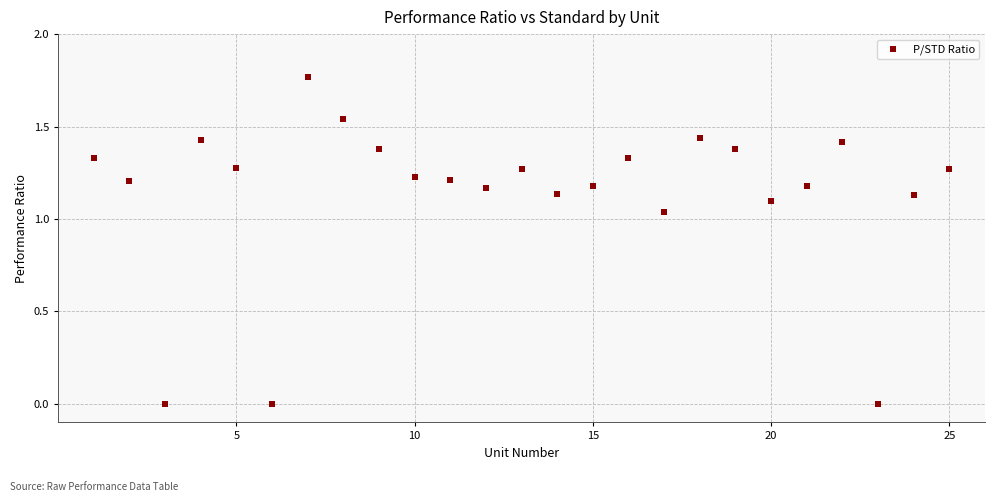

What is the range of X values (max minus min)?

24.0